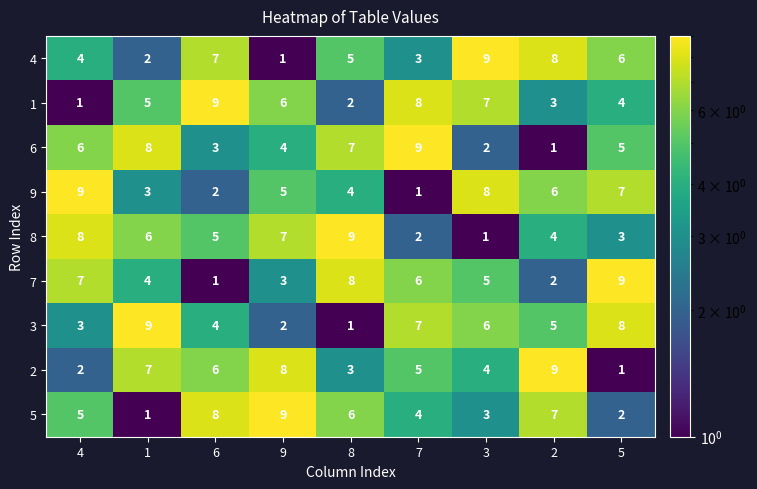

What is the difference between the 4 values at 3 and 1?

7